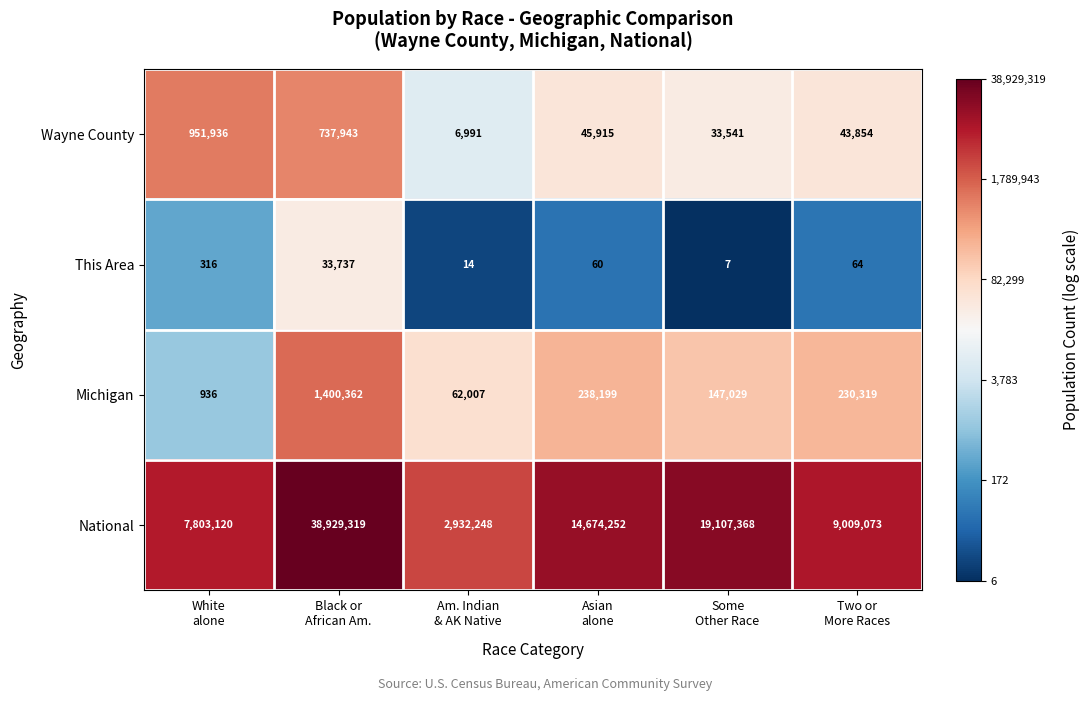

What is the sum of all National values?

92455380